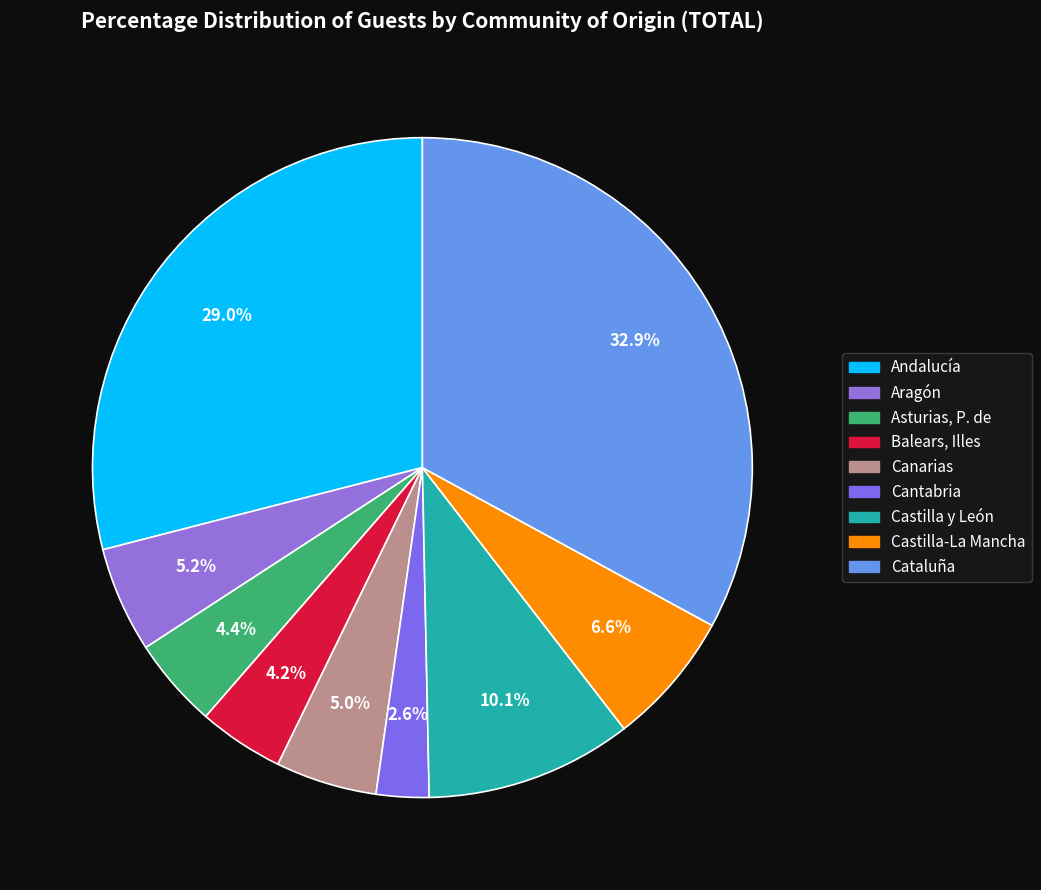

Is it true that Castilla-La Mancha is 7% of the pie?

True